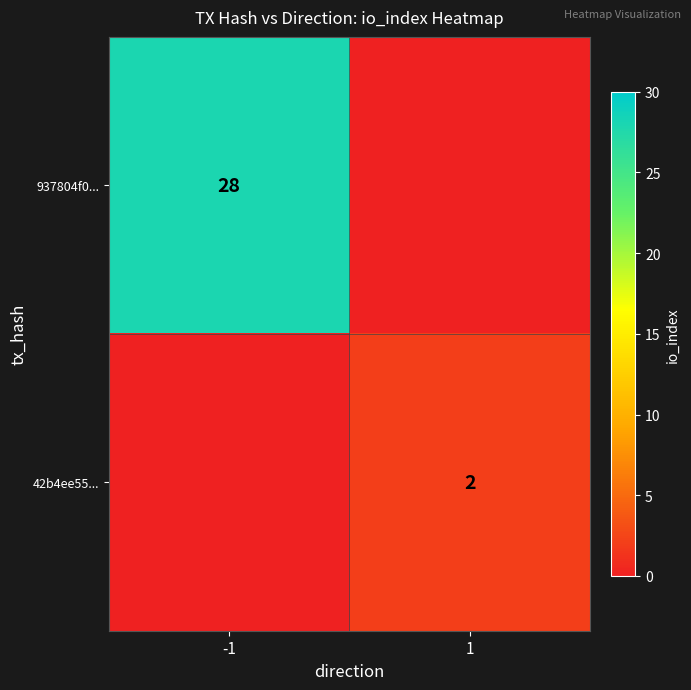

The 937804f0... series shows 42 at -1. True or false?

False